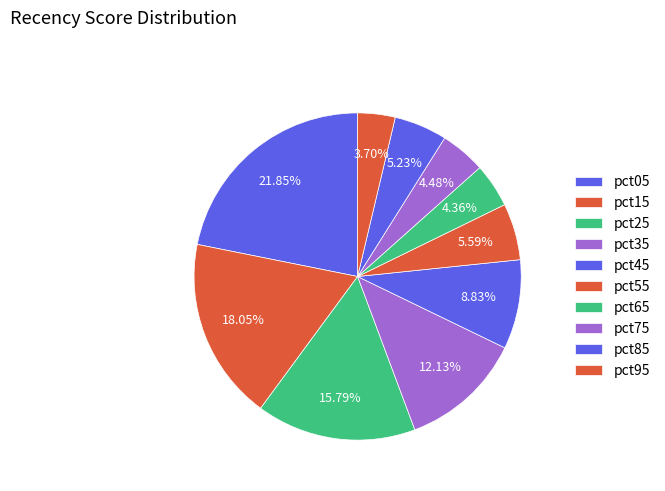

How much of the chart is everything except pct05?

78.1%